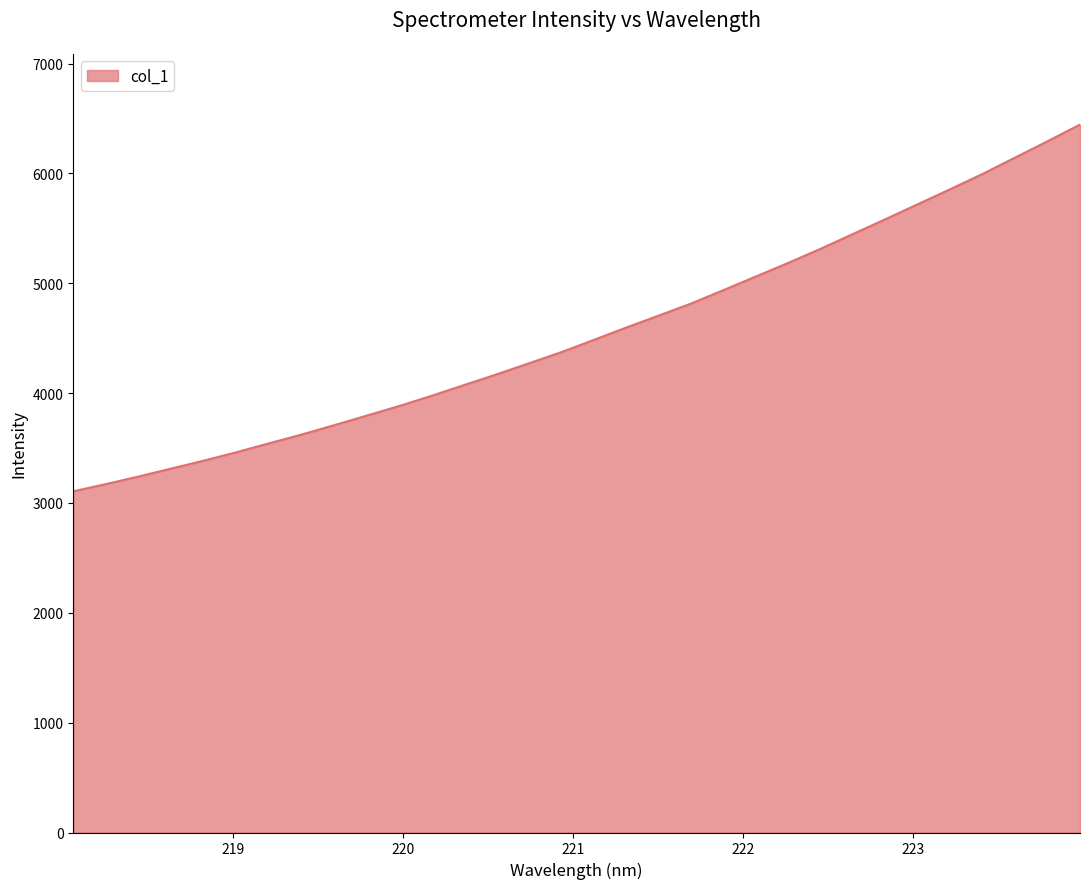

What is the minimum value shown in the chart?

3106.3